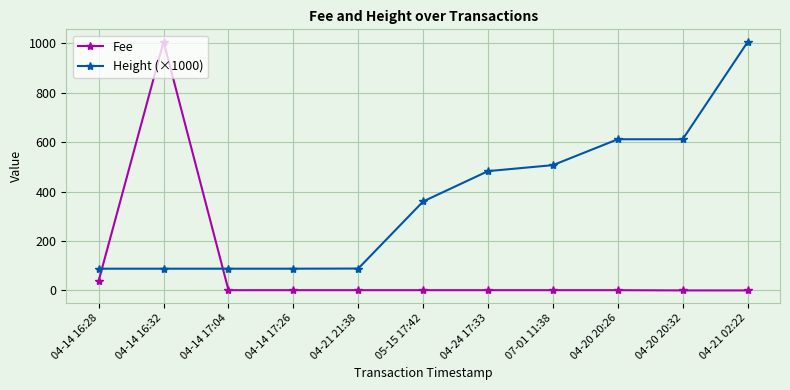

Which series has the largest total across all categories?

Height (×1000)